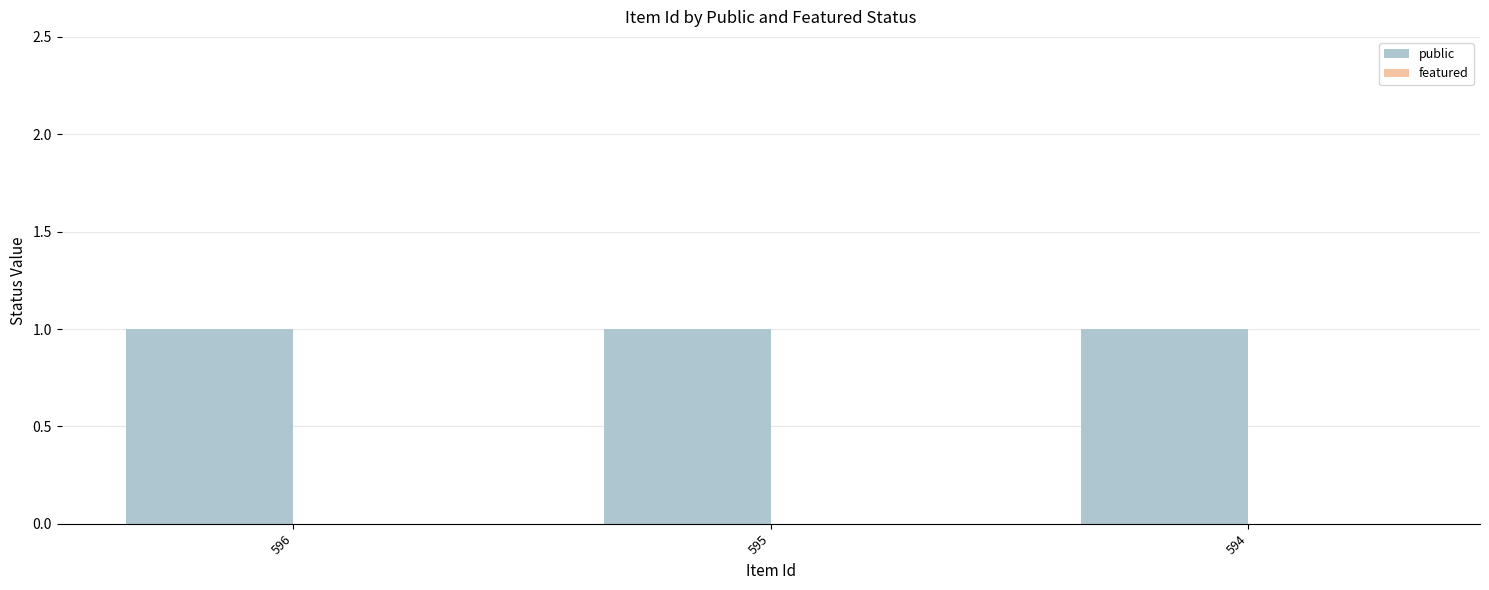

What is the maximum value shown in the chart?

1